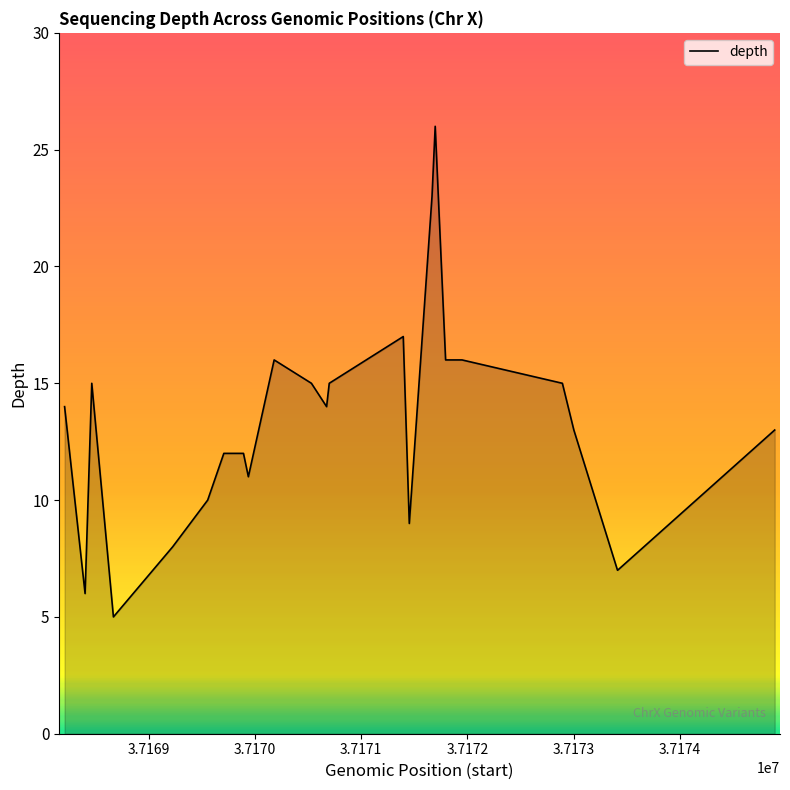

What is the smallest value displayed?

5